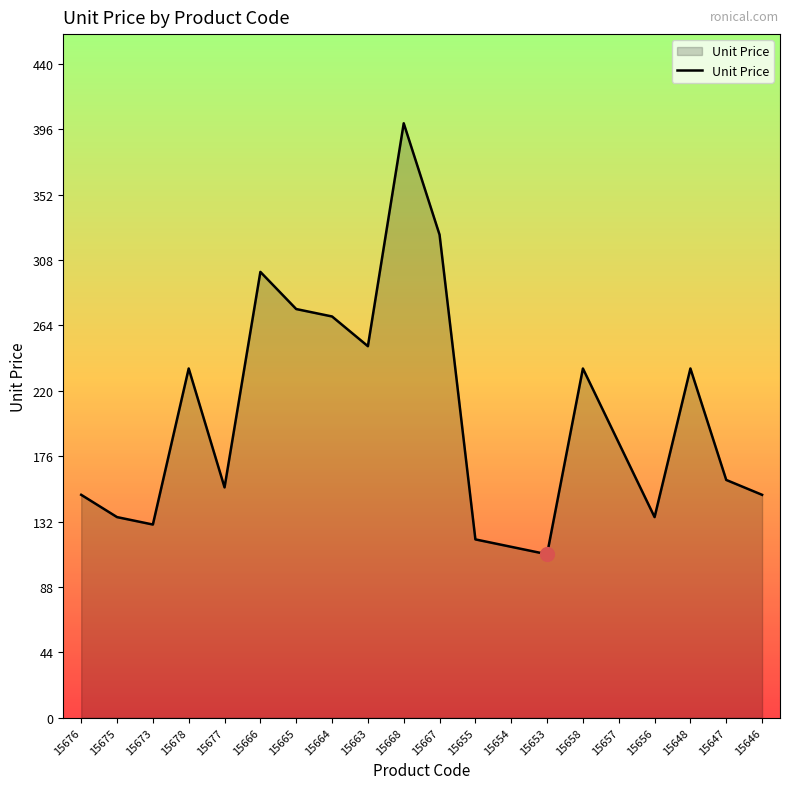

At which label does the data first exceed 185?

15678